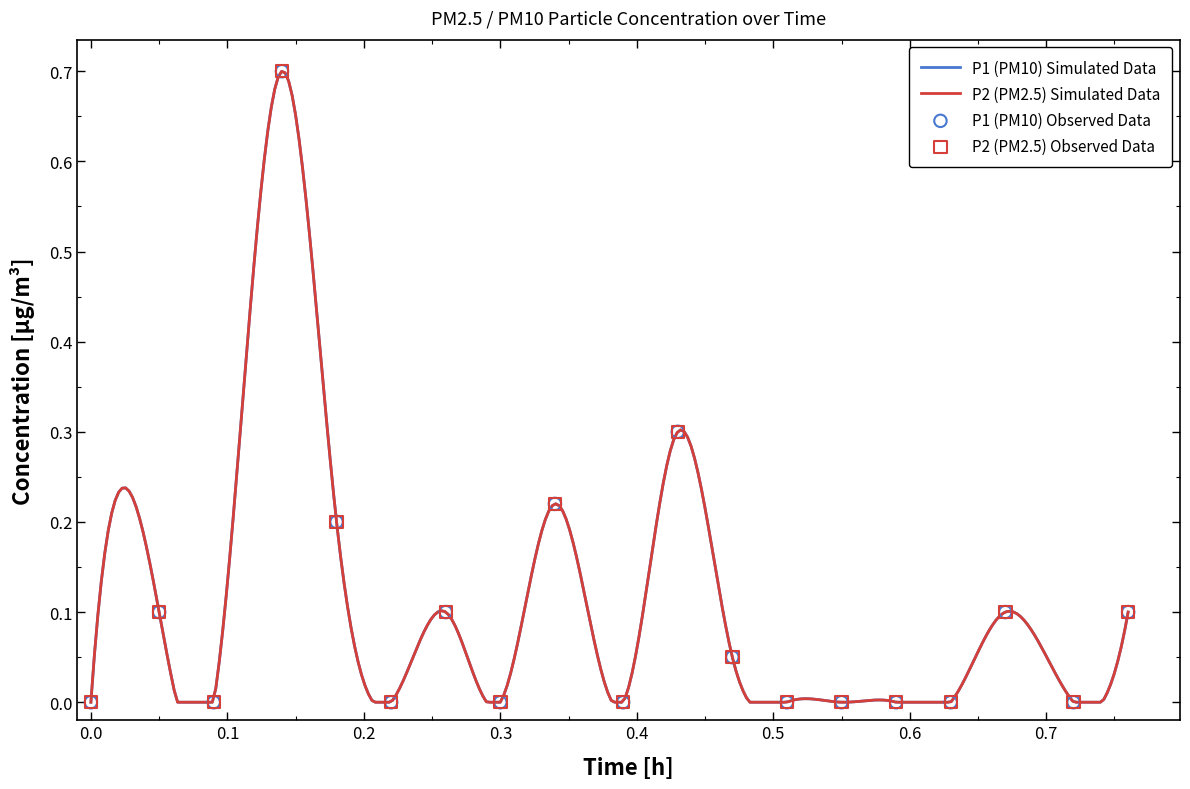

Which series reaches the minimum Y coordinate?

P1